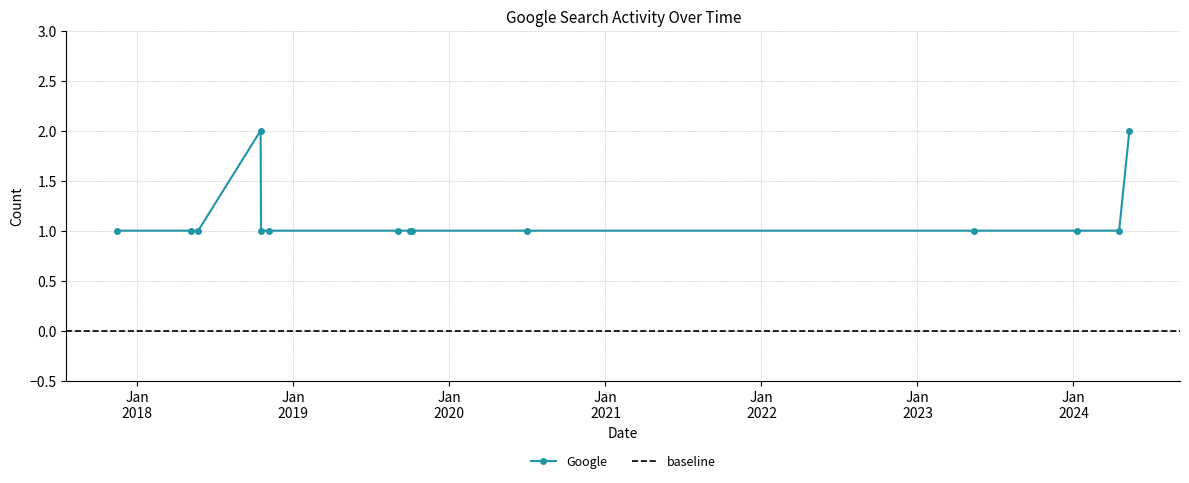

Does the chart have visible grid lines?

Yes